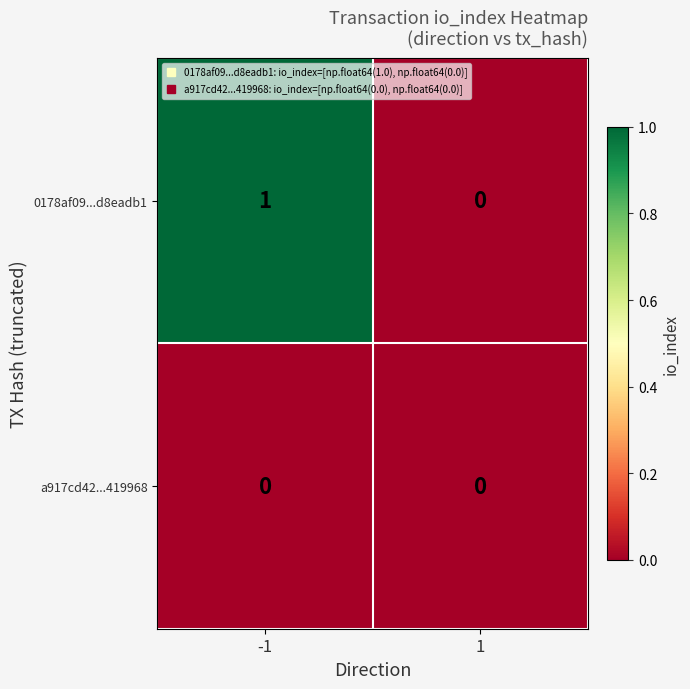

Rank the series by their maximum value, from lowest to highest.

a917cd42...419968, 0178af09...d8eadb1